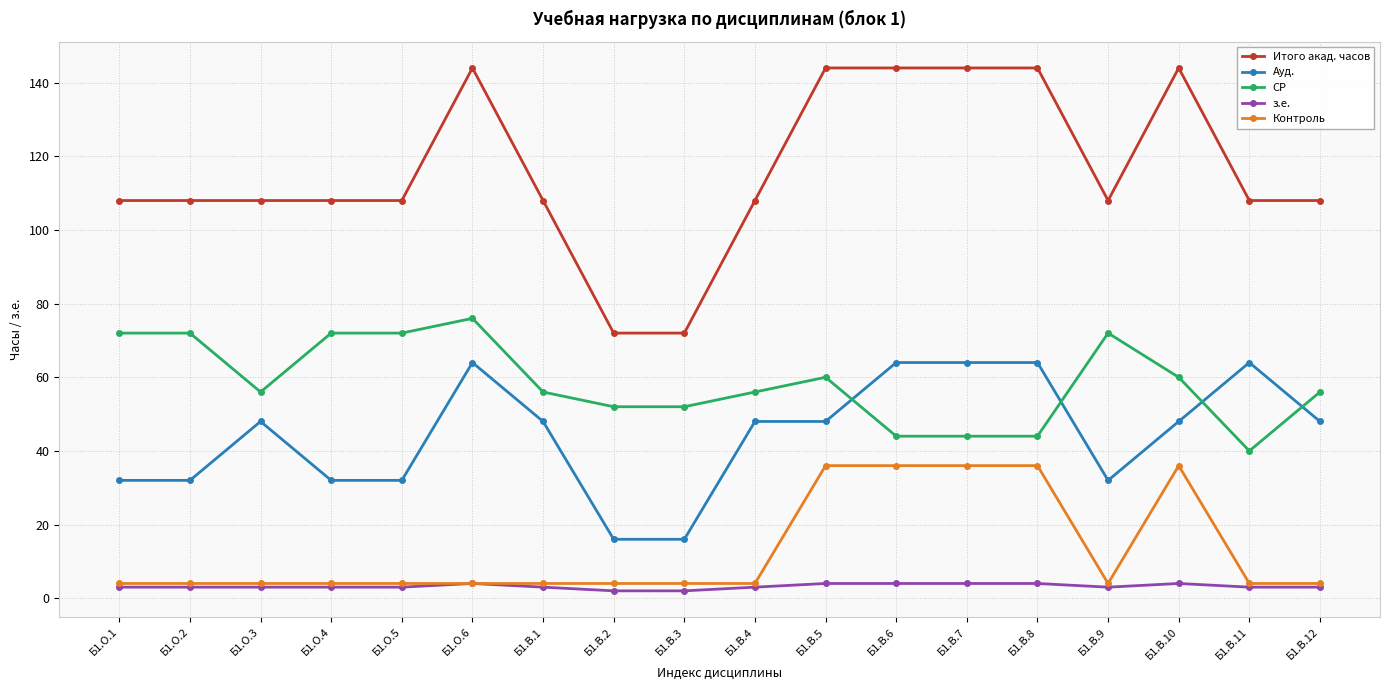

Is this an area chart (filled region under the line)?

No